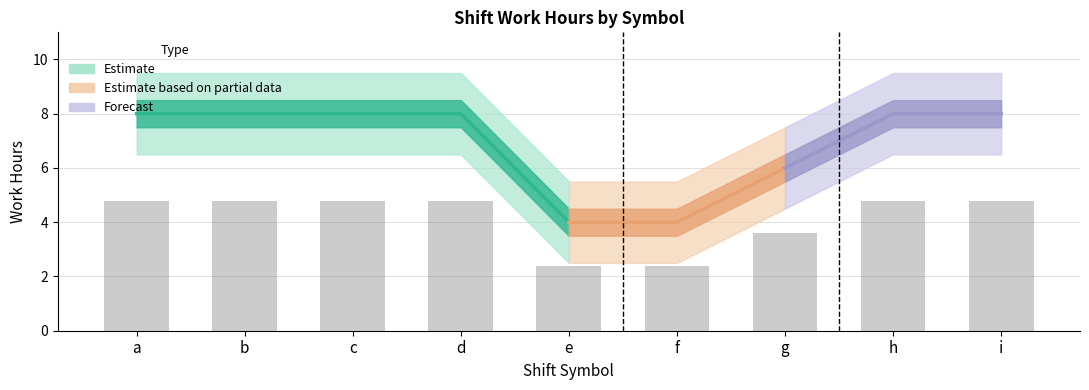

What is the difference between the maximum and minimum values in the lower_bound series?

4.0